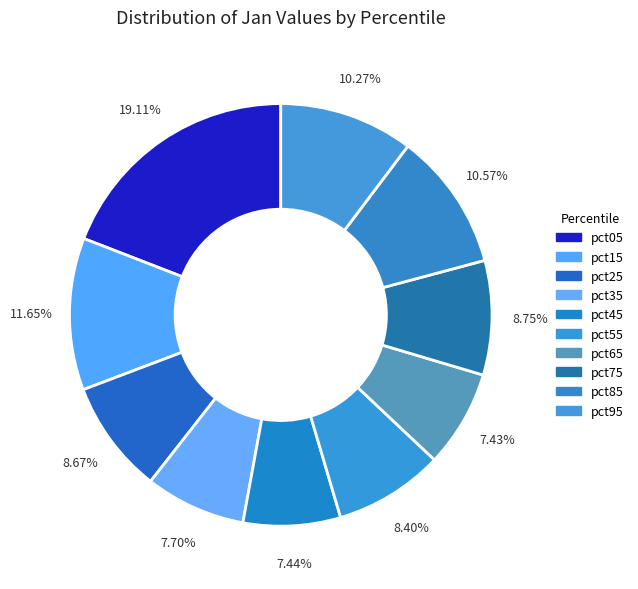

How much of the chart is everything except pct75?

91.2%